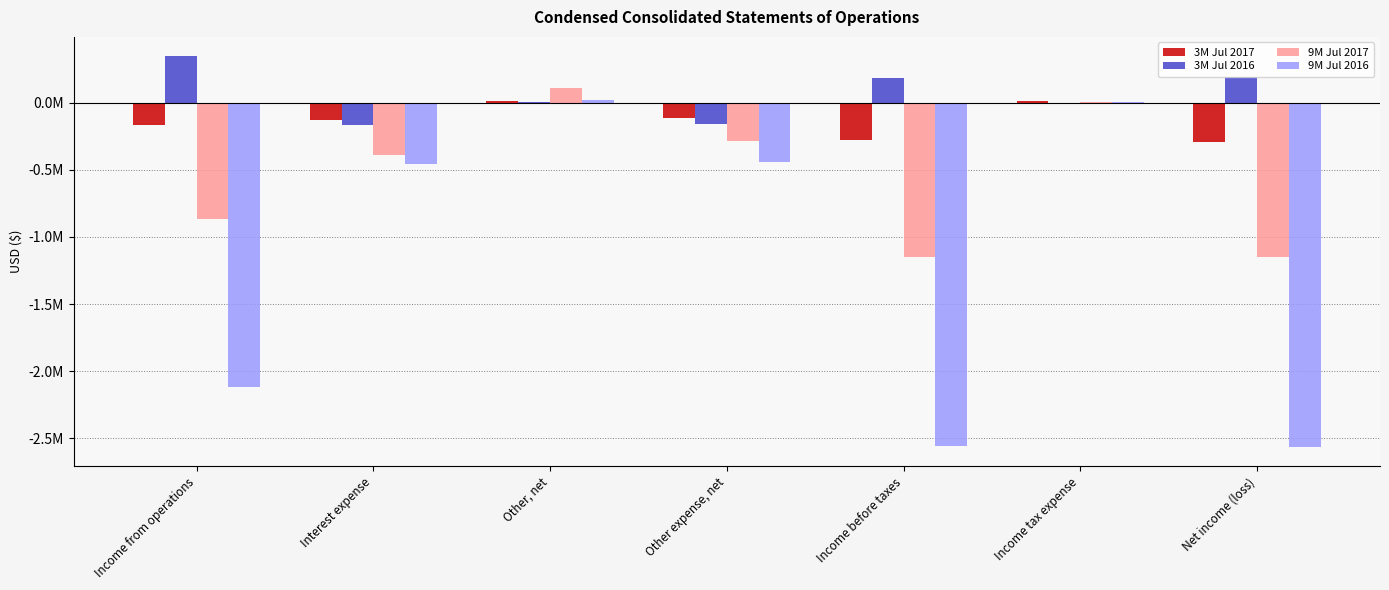

What is the label of the 5th bar from the right?

Other, net